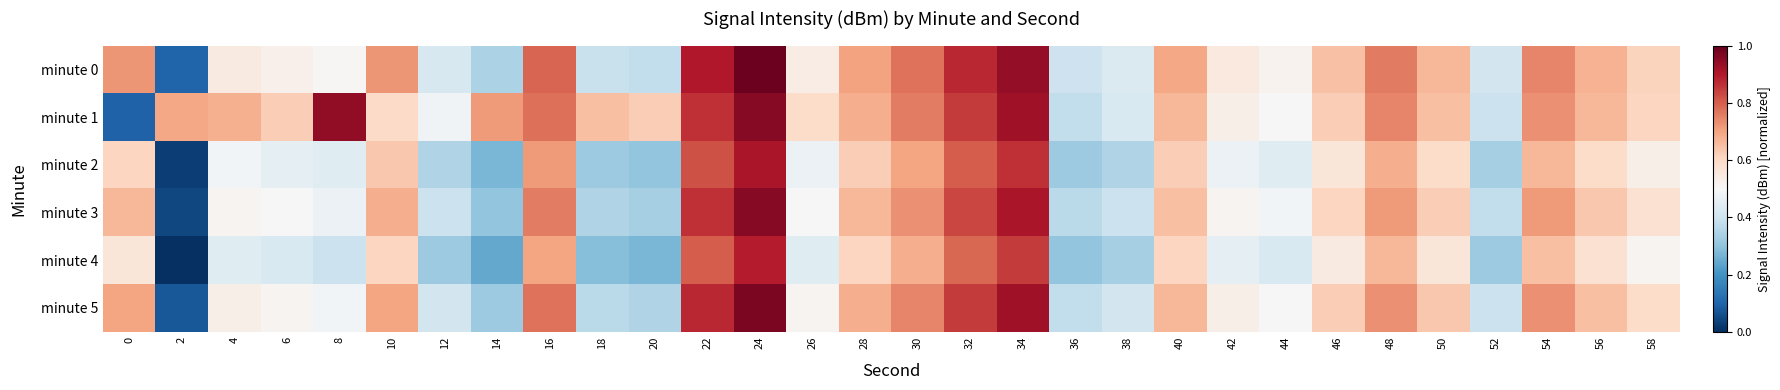

What is the difference between the highest and lowest values at 30?

0.1